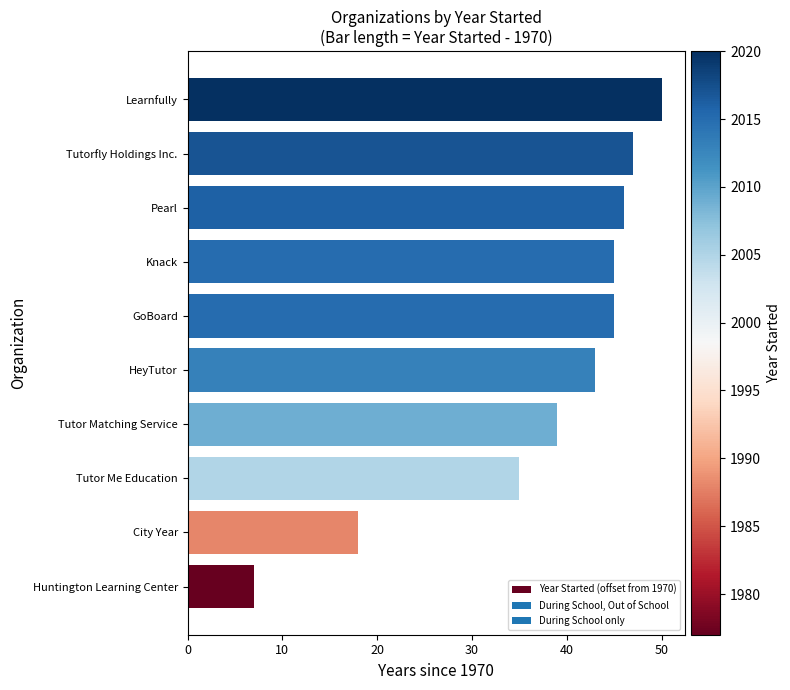

Which has a higher value, Tutor Me Education or GoBoard?

GoBoard